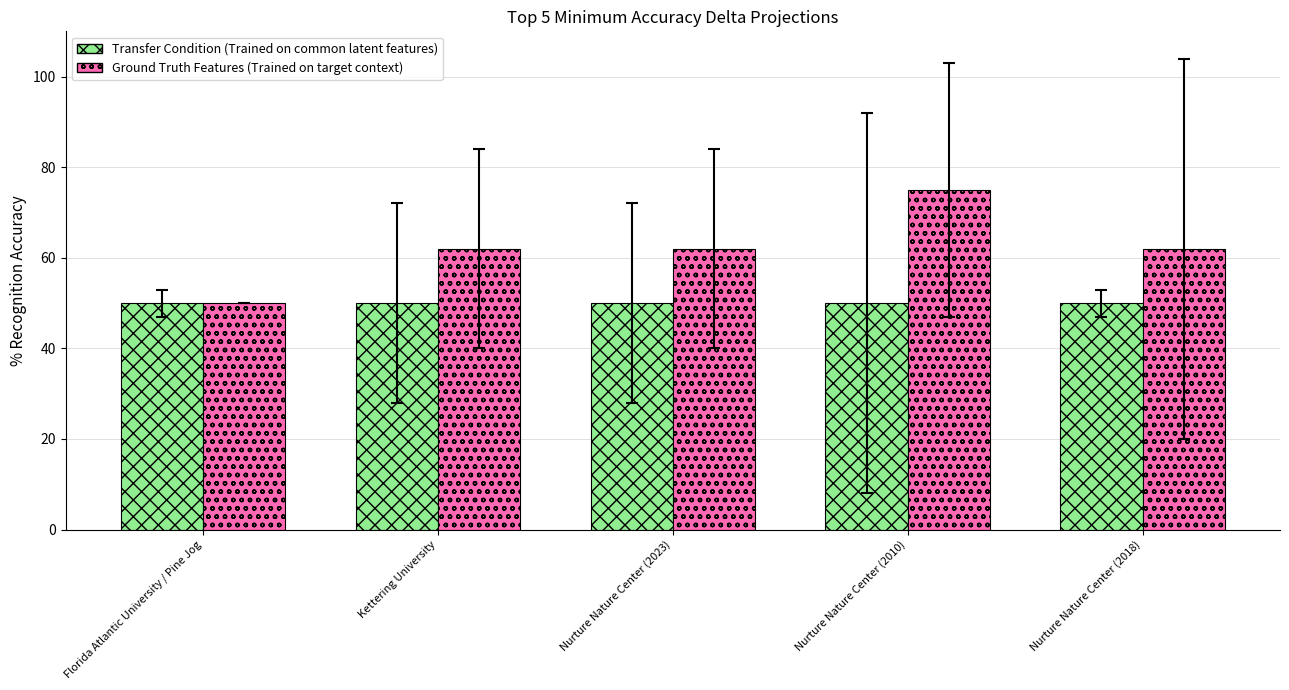

Reading left to right, what are all the values shown in this chart?

Transfer Condition (Trained on common latent features): 50	50	50	50	50
Ground Truth Features (Trained on target context): 50	62	62	75	62